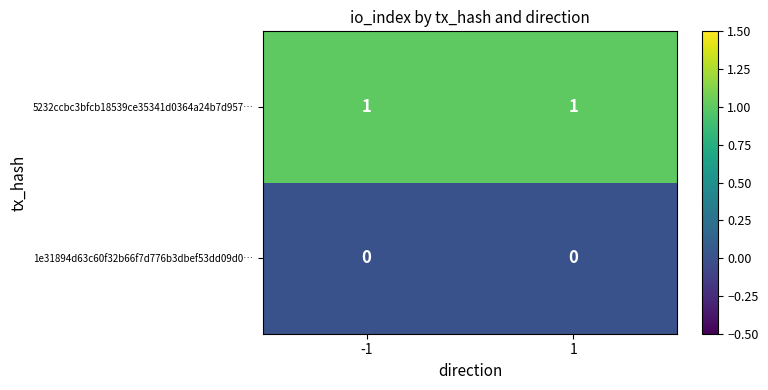

Reading right to left, extract all data points from this chart.

5232ccbc3bfcb18539ce35341d0364a24b7d957…: 1=1	-1=1
1e31894d63c60f32b66f7d776b3dbef53dd09d0…: 1=0	-1=0